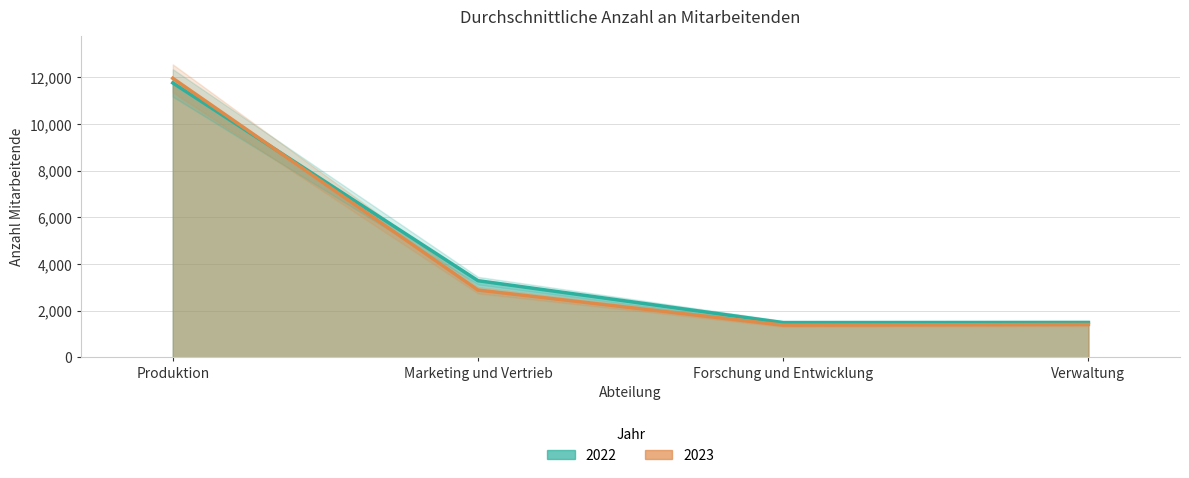

Count the number of categories in the chart.

4